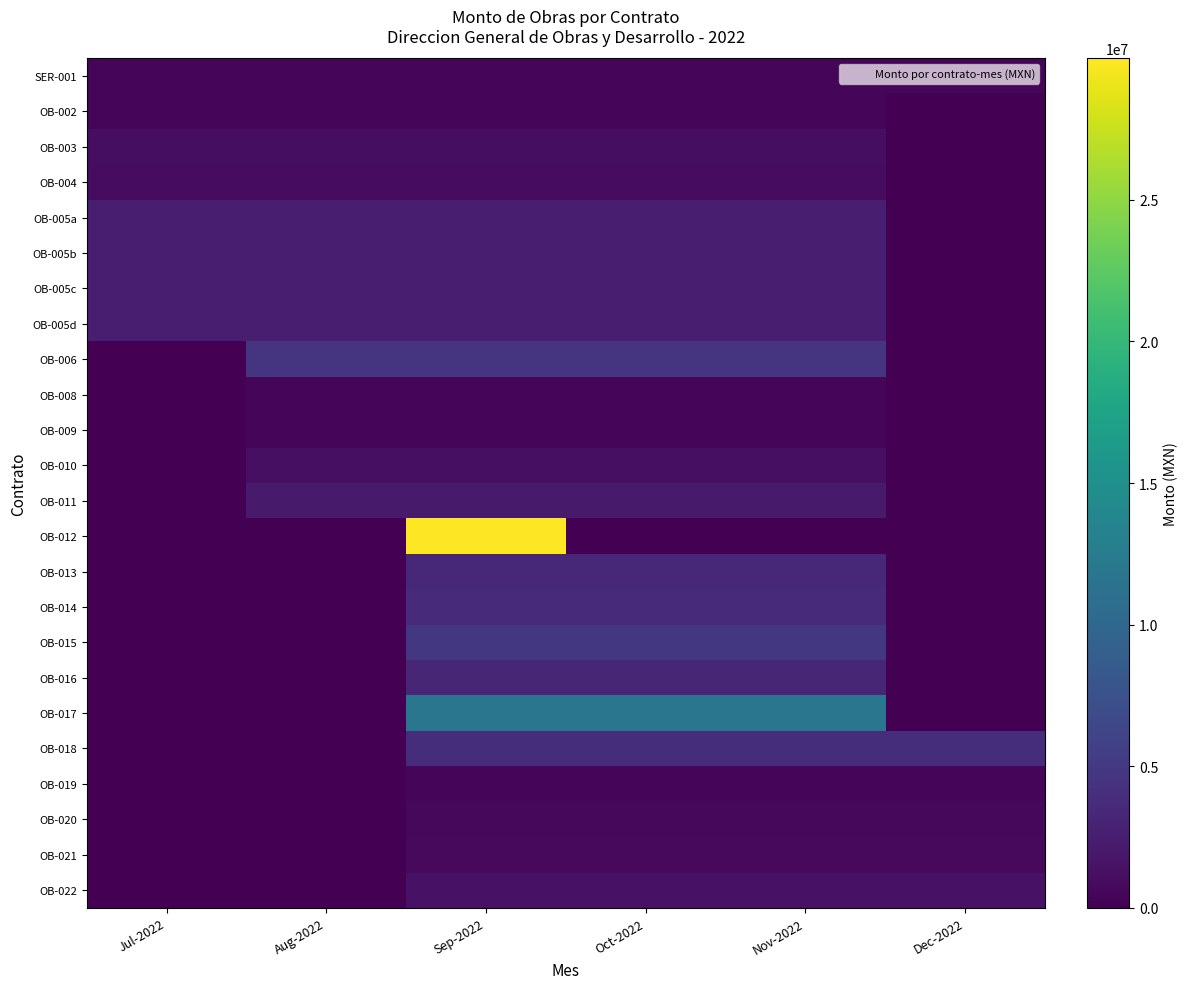

Which category has the lowest value across all series?

Dec-2022